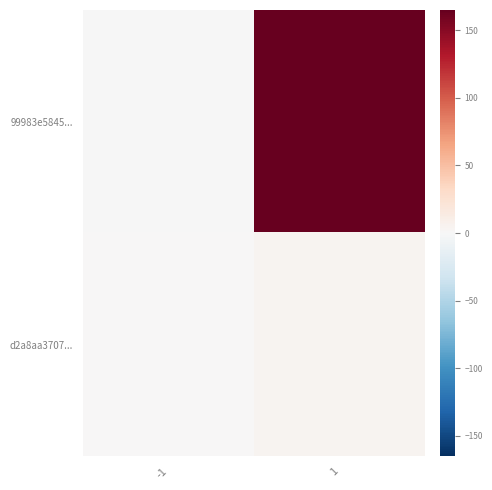

Which series has the largest total across all categories?

99983e5845...